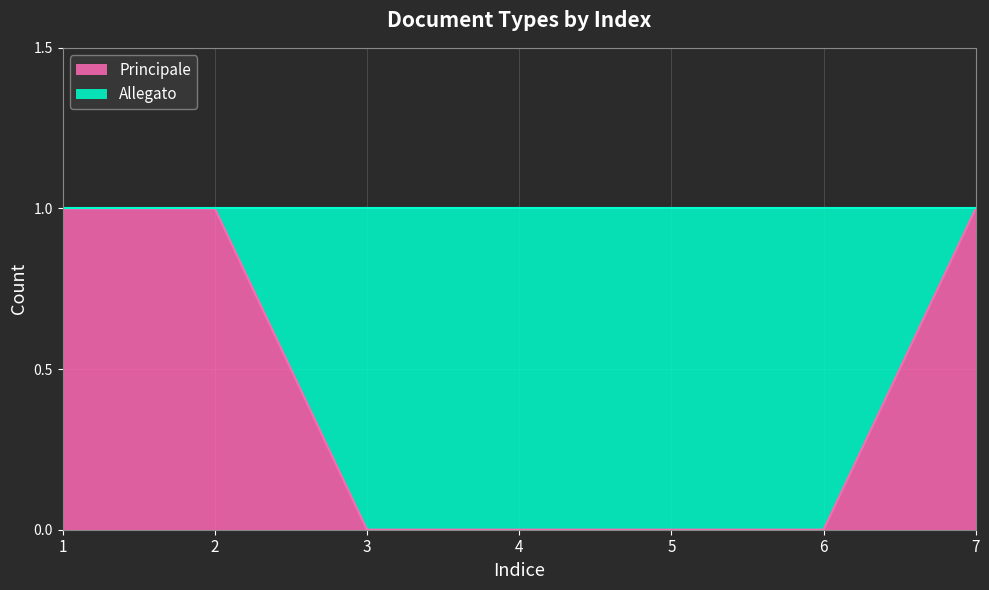

How many lines are shown in the chart?

1